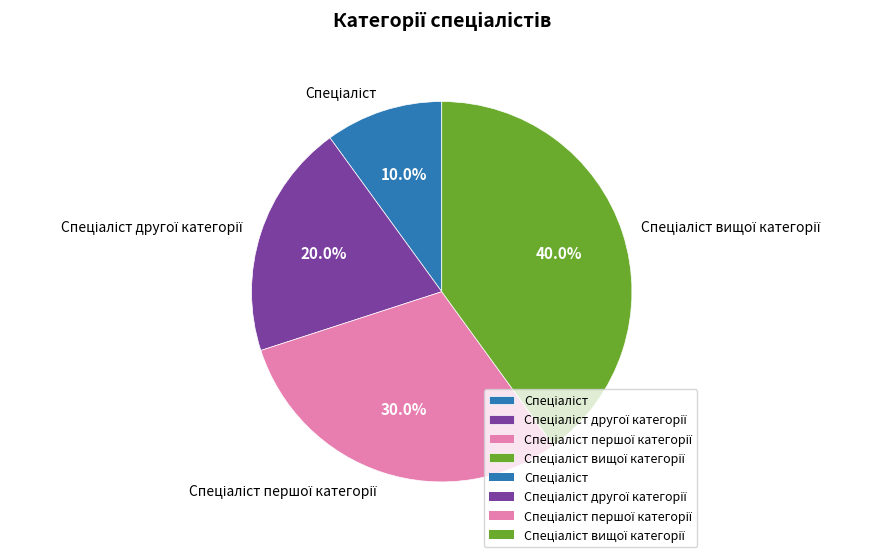

How many segments does this pie chart have?

4